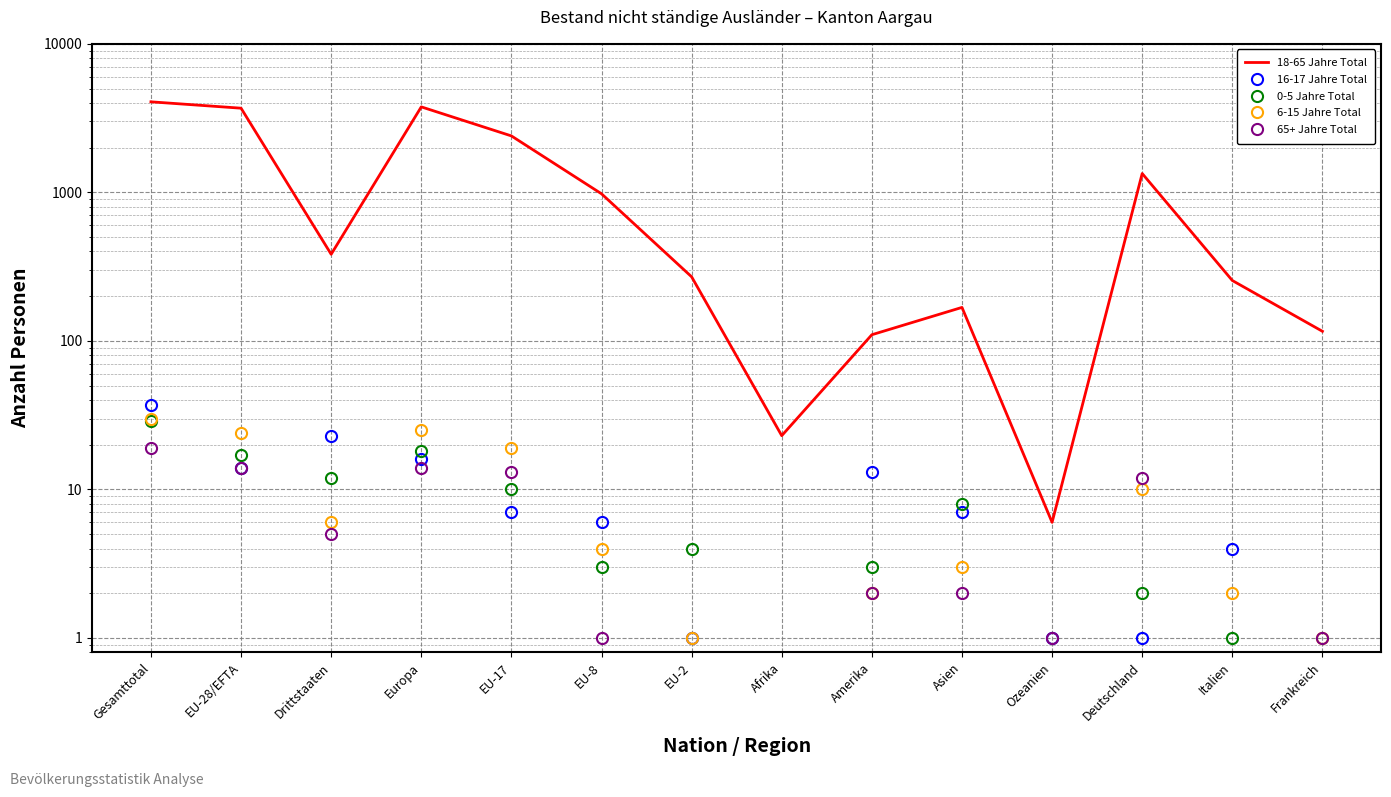

Reading left to right, list all the values displayed in this chart.

18-65 Jahre Total: Gesamttotal=4070	EU-28/EFTA=3687	Drittstaaten=383	Europa=3763	EU-17=2399	EU-8=978	EU-2=270	Afrika=23	Amerika=110	Asien=168	Ozeanien=6	Deutschland=1339	Italien=255	Frankreich=116
16-17 Jahre Total: Gesamttotal=37	EU-28/EFTA=14	Drittstaaten=23	Europa=16	EU-17=7	EU-8=6	EU-2=1	Afrika=0	Amerika=13	Asien=7	Ozeanien=1	Deutschland=1	Italien=4	Frankreich=0
0-5 Jahre Total: Gesamttotal=29	EU-28/EFTA=17	Drittstaaten=12	Europa=18	EU-17=10	EU-8=3	EU-2=4	Afrika=0	Amerika=3	Asien=8	Ozeanien=0	Deutschland=2	Italien=1	Frankreich=0
6-15 Jahre Total: Gesamttotal=30	EU-28/EFTA=24	Drittstaaten=6	Europa=25	EU-17=19	EU-8=4	EU-2=1	Afrika=0	Amerika=2	Asien=3	Ozeanien=0	Deutschland=10	Italien=2	Frankreich=1
65+ Jahre Total: Gesamttotal=19	EU-28/EFTA=14	Drittstaaten=5	Europa=14	EU-17=13	EU-8=1	EU-2=0	Afrika=0	Amerika=2	Asien=2	Ozeanien=1	Deutschland=12	Italien=0	Frankreich=1